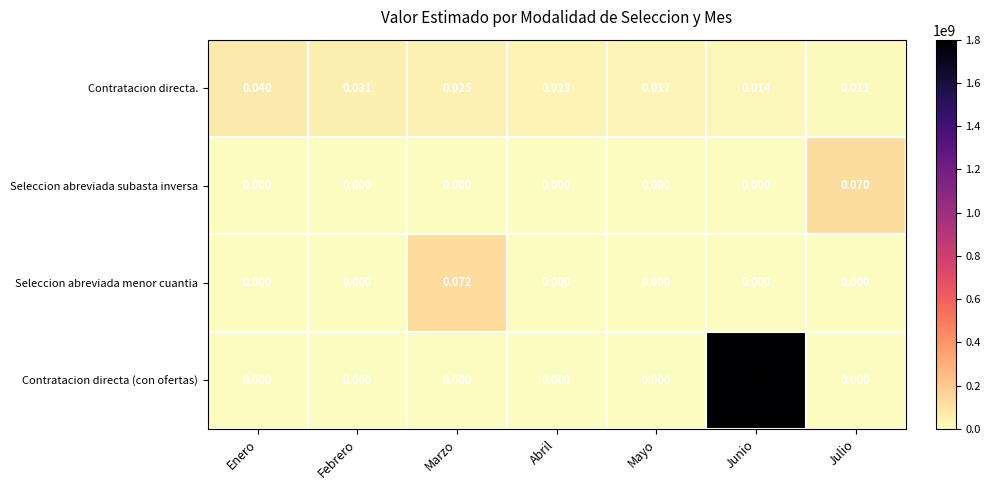

Between Febrero and Julio, which series saw the biggest shift?

Seleccion abreviada subasta inversa